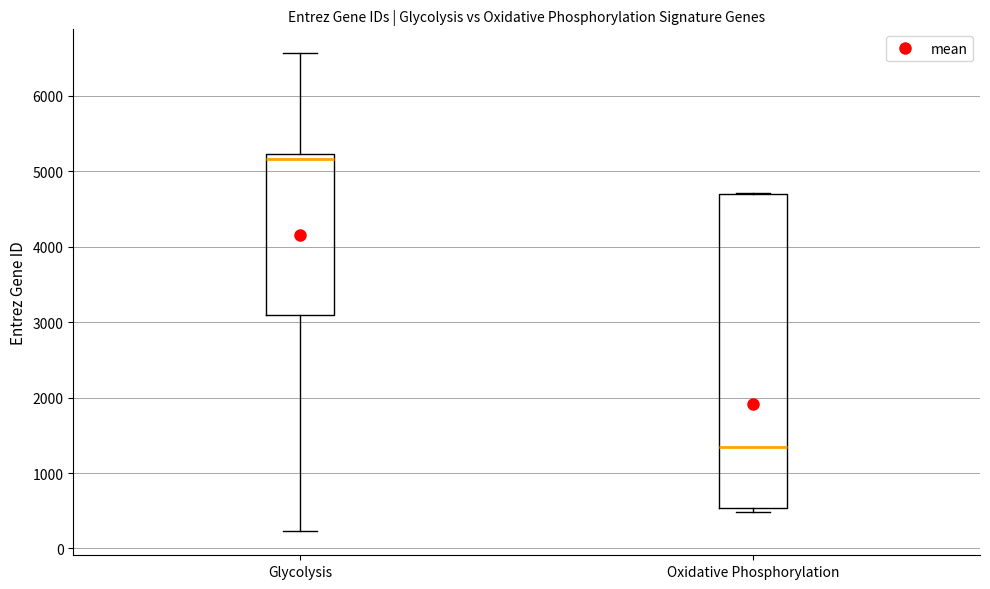

Reading left to right, read every box against the y-axis: the position of its median line, the range the box covers, and the ends of its whiskers. The values are not printed on the chart, so give them approximately, as read against the axis.

Glycolysis: median 5200 (just below the box's upper edge), box 3100 to 5200, whiskers 200 to 6600
Oxidative Phosphorylation: median 1300, box 500 to 4700, whiskers 500 (just below the box's lower edge) to 4700